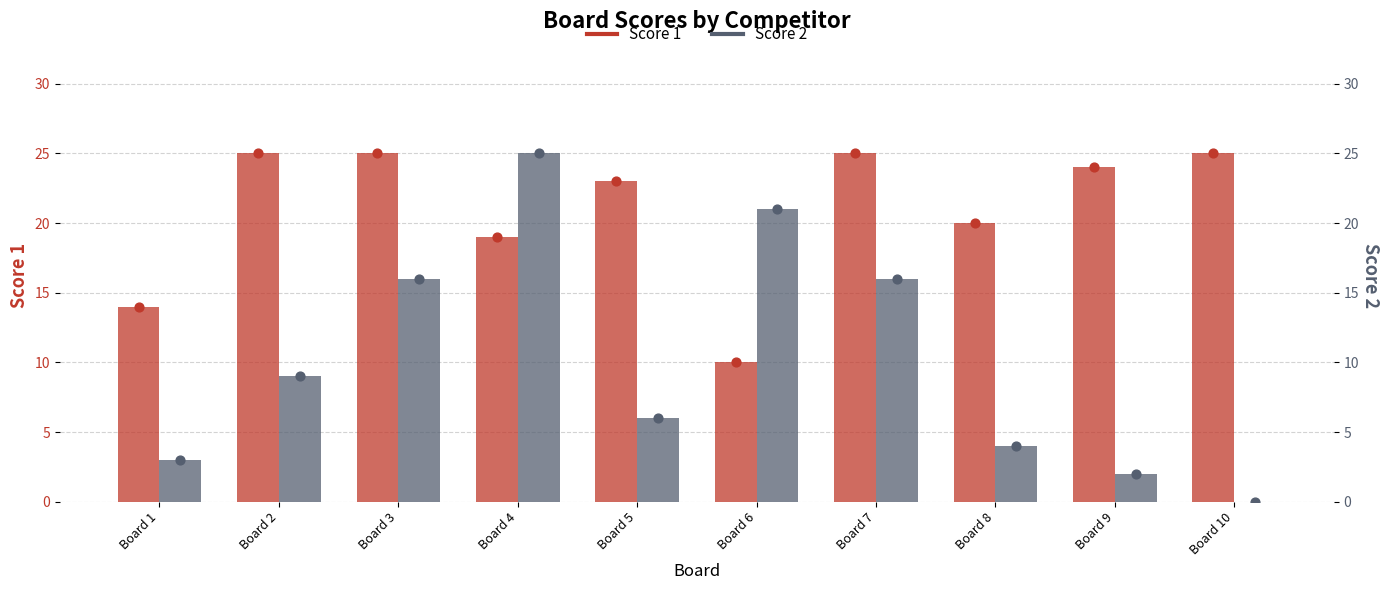

At how many categories does at least one series exceed 6?

10